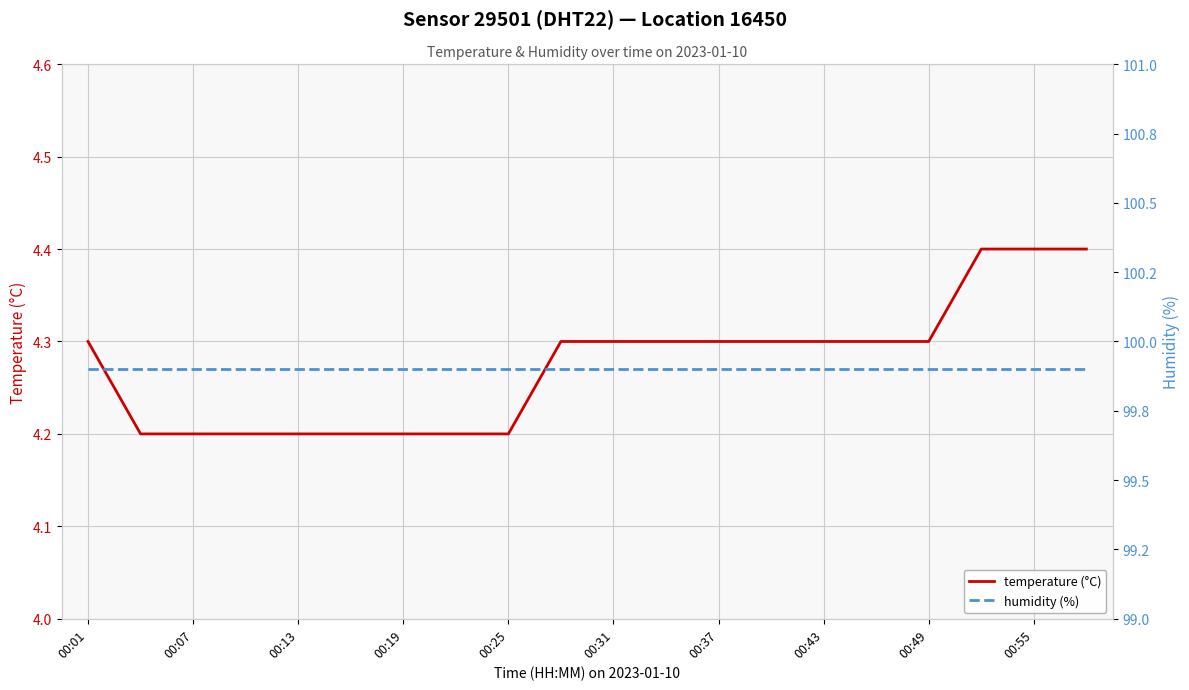

List the series in order of their peak value, lowest first.

temperature (°C), humidity (%)